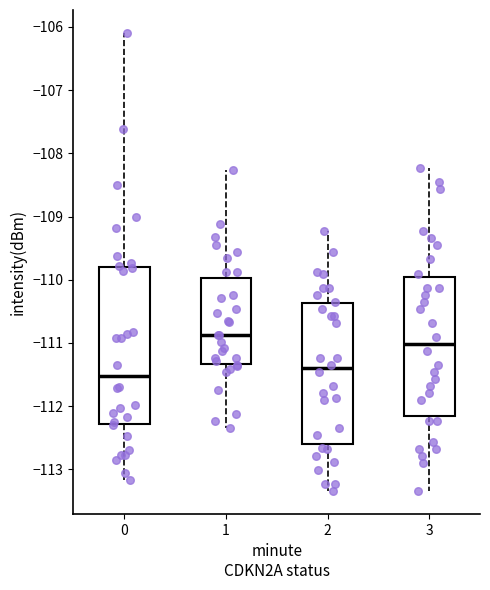

Reading left to right, transcribe this box plot: for each box, give where its median line is, the range the box spans, and where its two whiskers end, as read against the y-axis. The values are not printed on the chart, so give them approximately, as read against the axis.

0: median -111.5, box -112.3 to -109.8, whiskers -113.2 to -106.1
1: median -110.9, box -111.3 to -110.0, whiskers -112.3 to -108.3
2: median -111.4, box -112.6 to -110.4, whiskers -113.3 to -109.2
3: median -111.0, box -112.2 to -110.0, whiskers -113.3 to -108.2